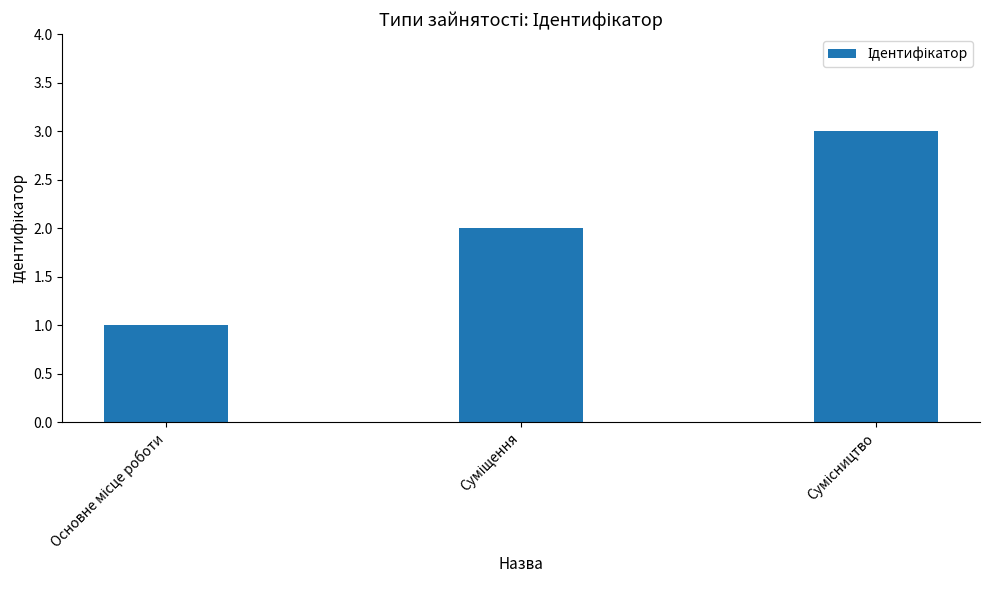

What is the greatest value displayed?

3